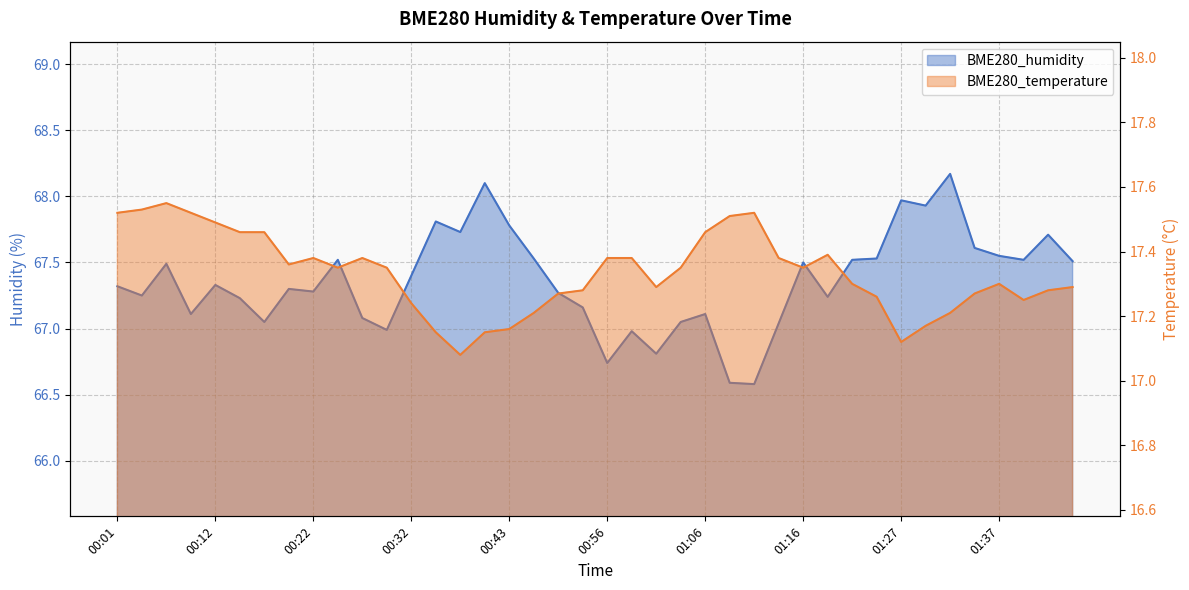

Where is the first local minimum for BME280_temperature?

00:19